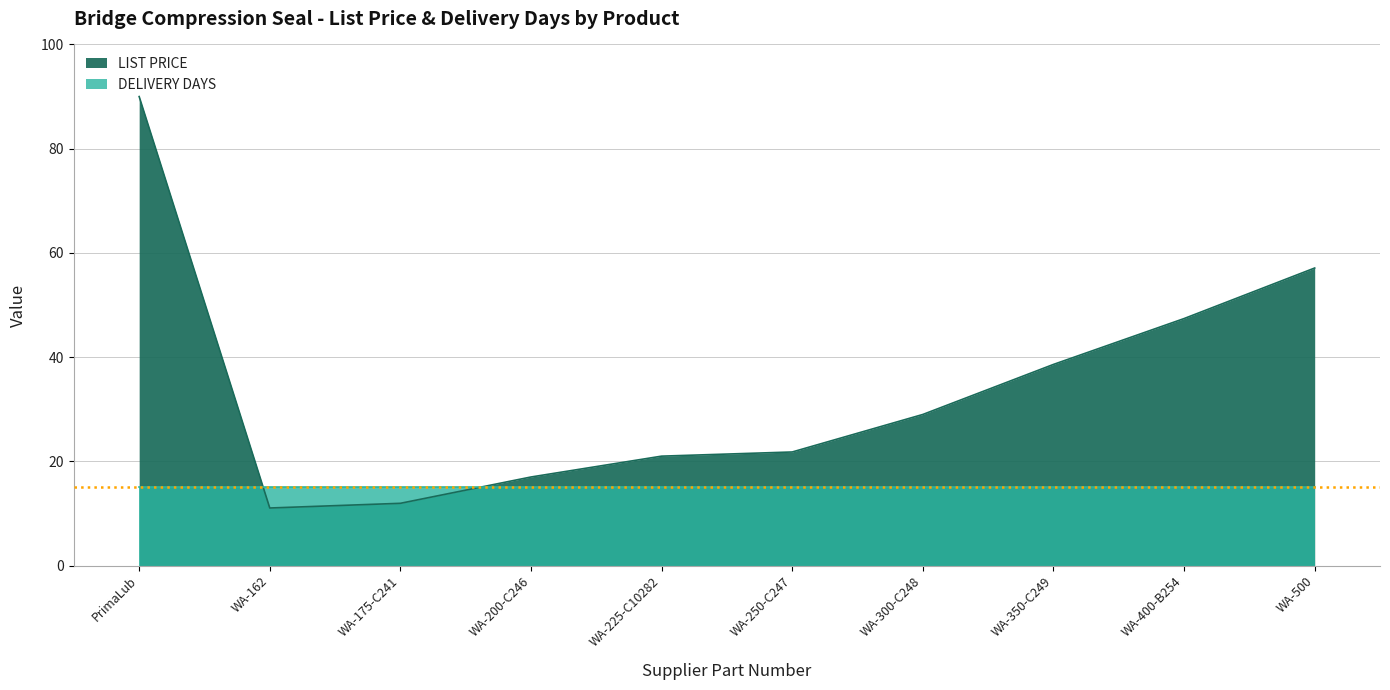

How many lines are shown in the chart?

1